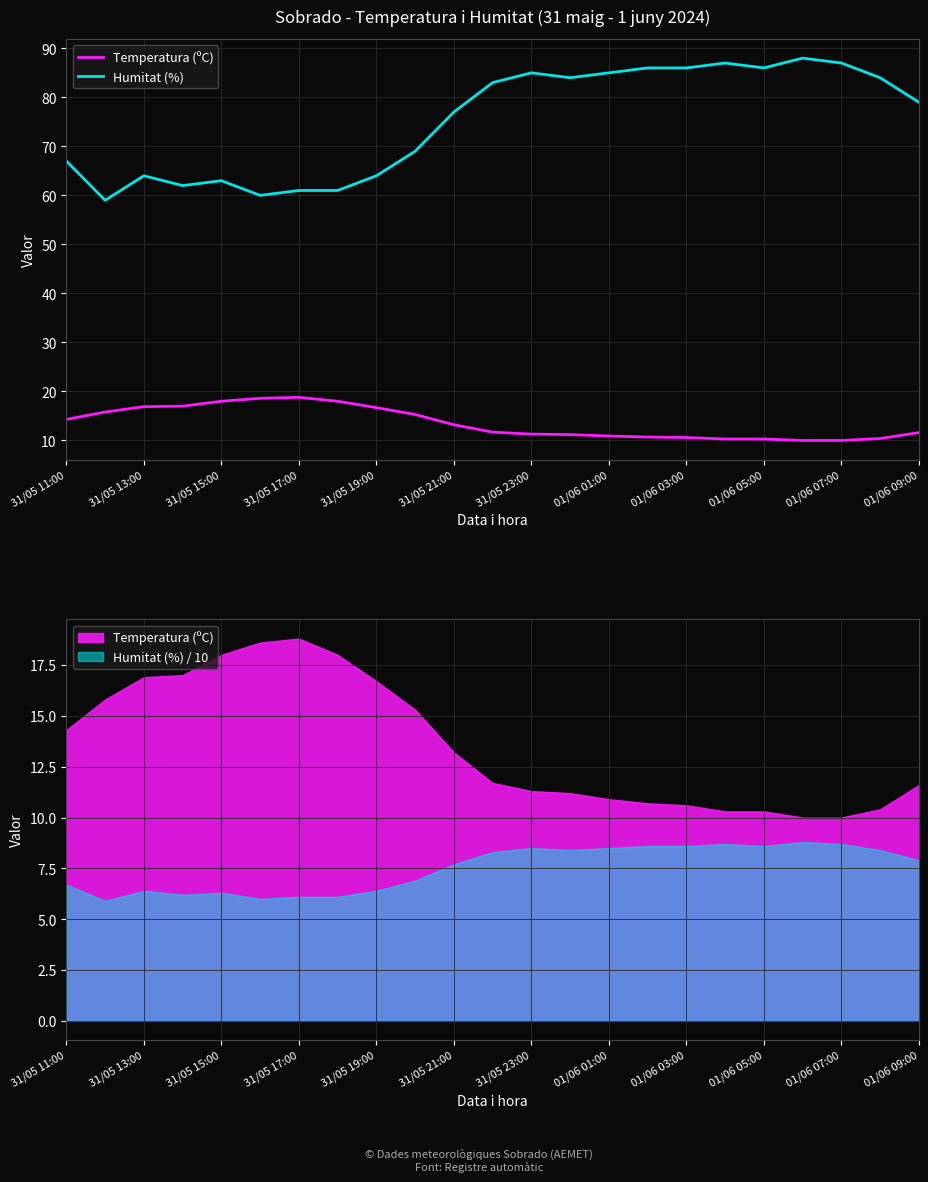

What is the sum of the Temperatura (ºC) values at 31/05 21:00 and 14?

29.5